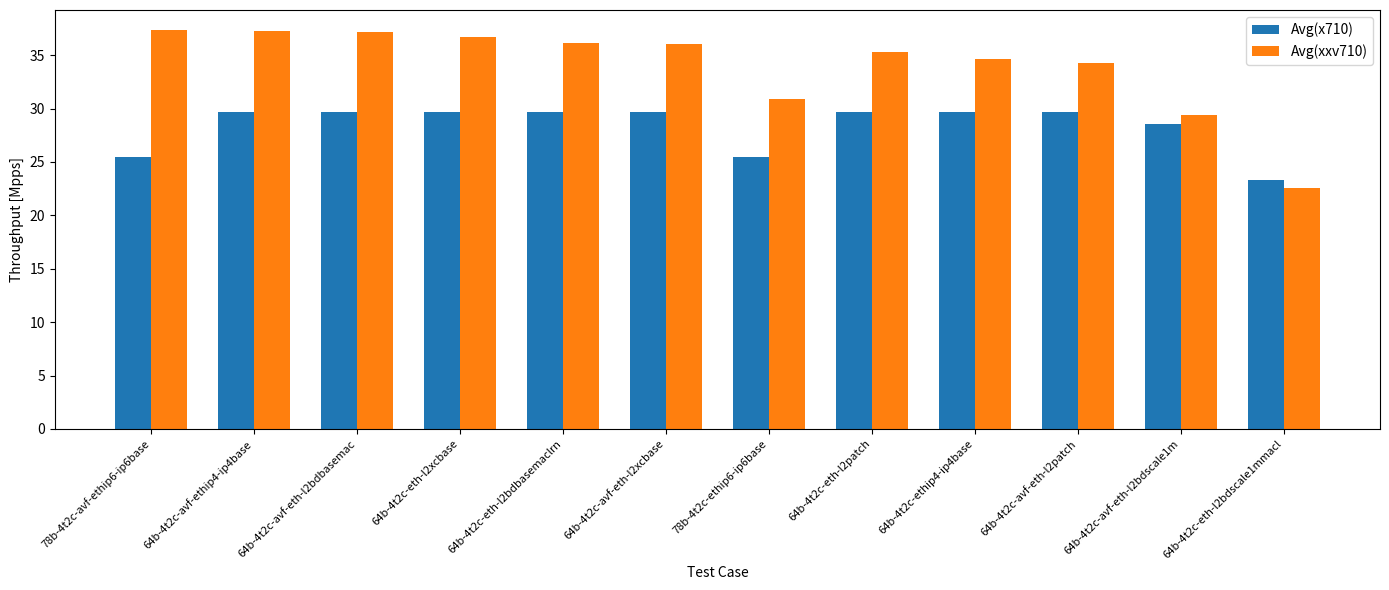

The Avg(xxv710) series shows 36.1 at 64b-4t2c-eth-l2bdbasemaclrn. True or false?

True